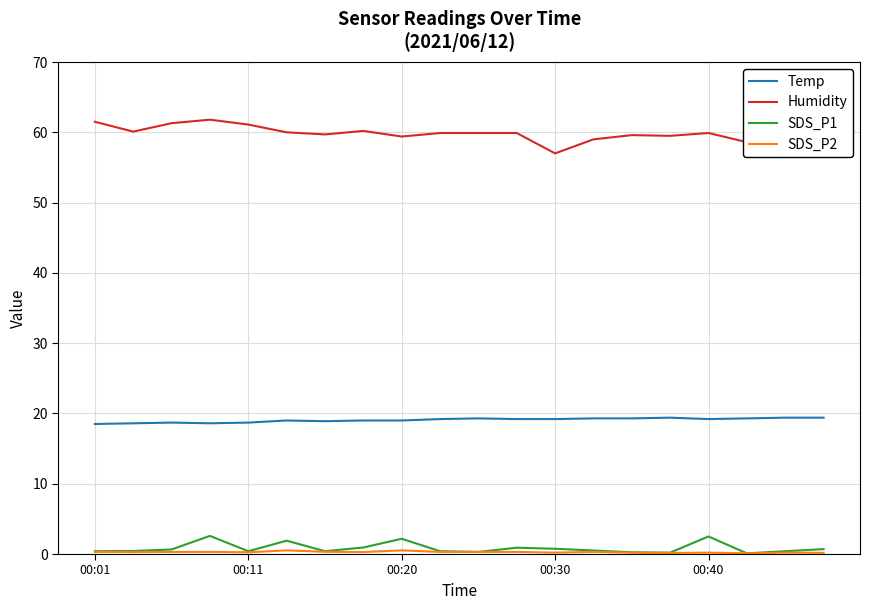

What is the total value across all series at 7?

80.4